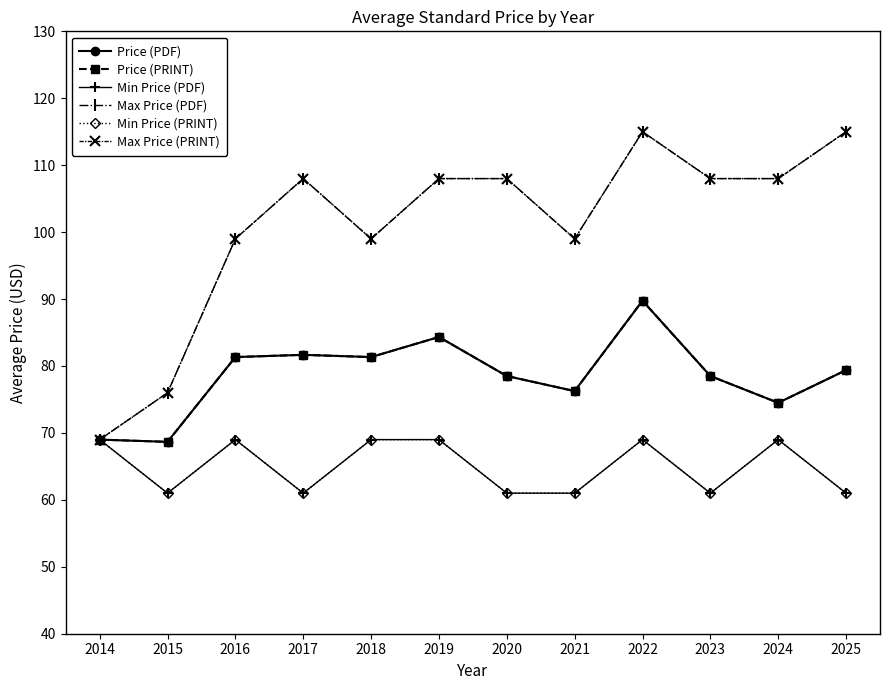

True or false: Min Price (PRINT) has a value of 69.0 at 2022.

True